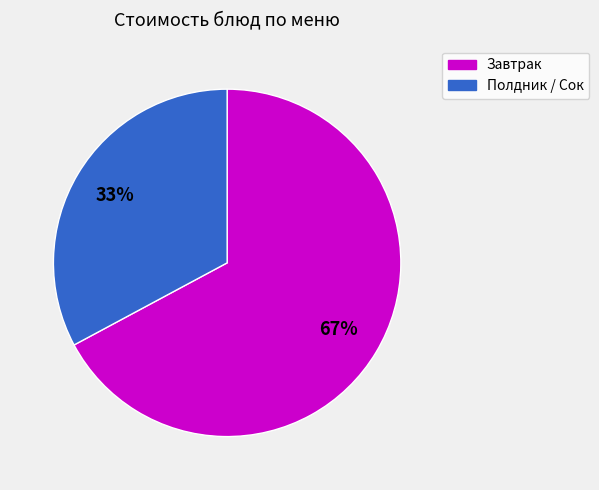

Count the number of slices in the pie.

2